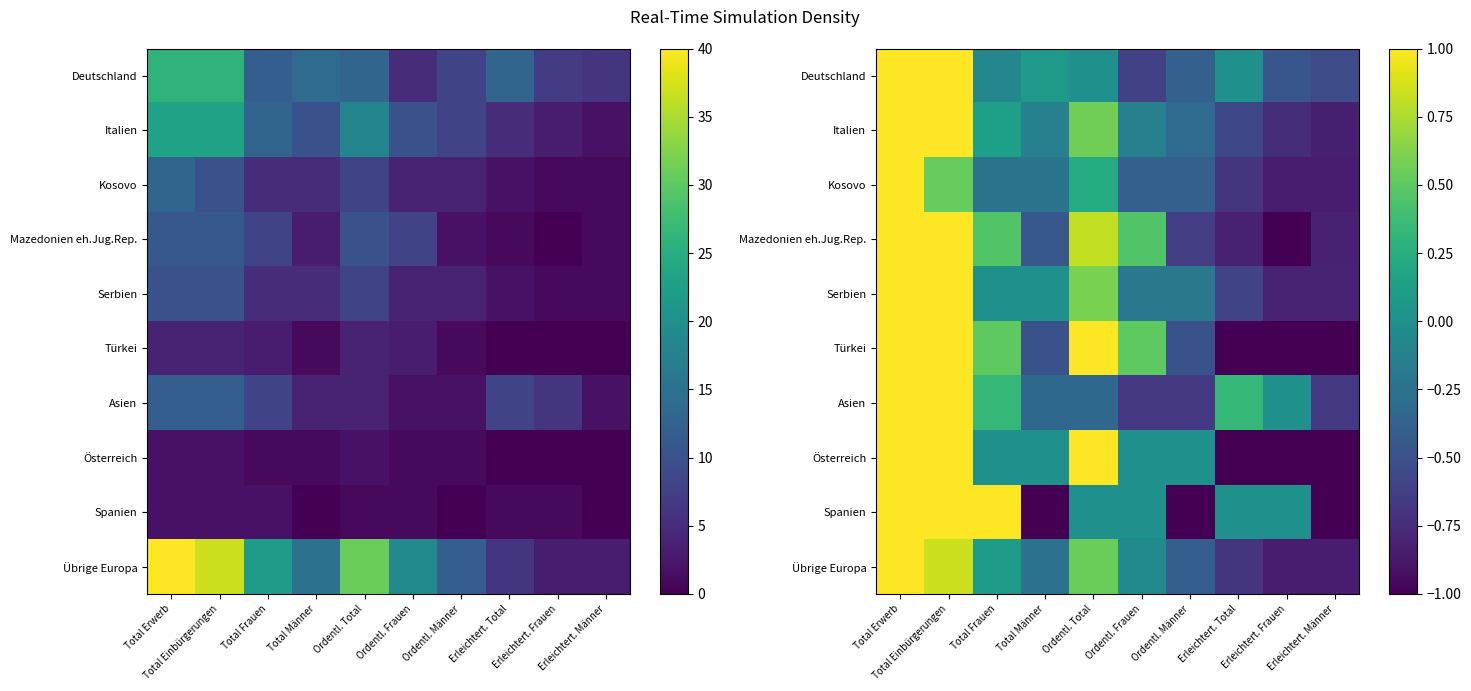

At which category is the sum across all series the highest?

Total Erwerb